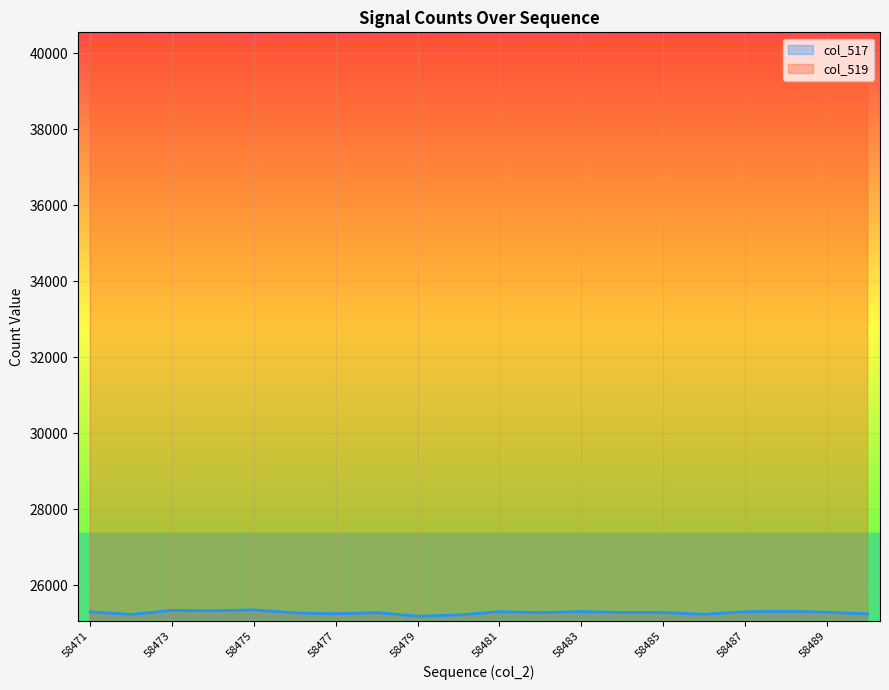

Reading left to right, list all the values displayed in this chart.

col_517: 58471=25301	58472=25235	58473=25341	58474=25331	58475=25354	58476=25276	58477=25251	58478=25283	58479=25186	58480=25221	58481=25306	58482=25283	58483=25308	58484=25285	58485=25285	58486=25239	58487=25304	58488=25316	58489=25294	58490=25247
col_519: 58471=40234	58472=40300	58473=40194	58474=40204	58475=40181	58476=40259	58477=40284	58478=40252	58479=40349	58480=40314	58481=40229	58482=40252	58483=40228	58484=40288	58485=40256	58486=40296	58487=40231	58488=40219	58489=40241	58490=40250